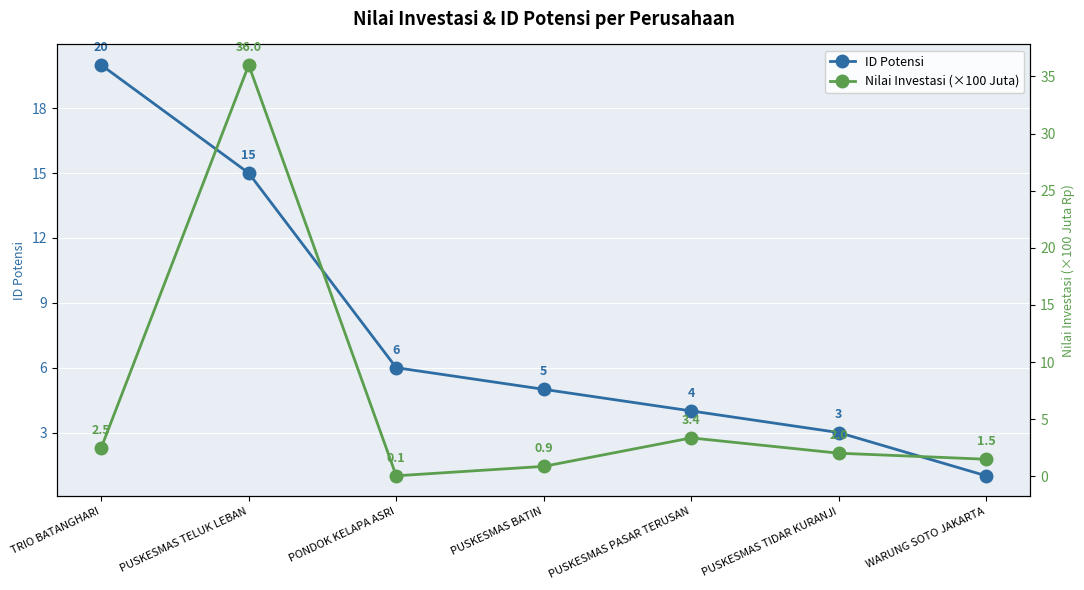

Where is Nilai Investasi (×100 Juta) nearest to the value 18?

PUSKESMAS PASAR TERUSAN